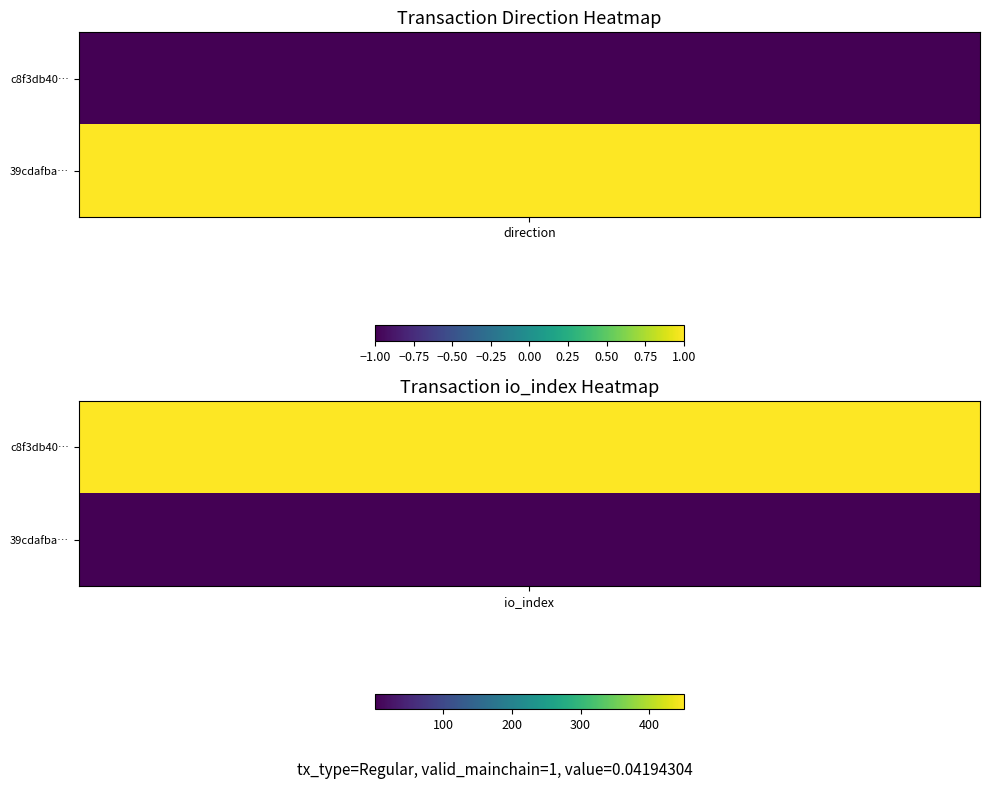

Rank the categories by c8f3db40faac1de338d8510266f8cc5196f58db value from highest to lowest.

1, -1